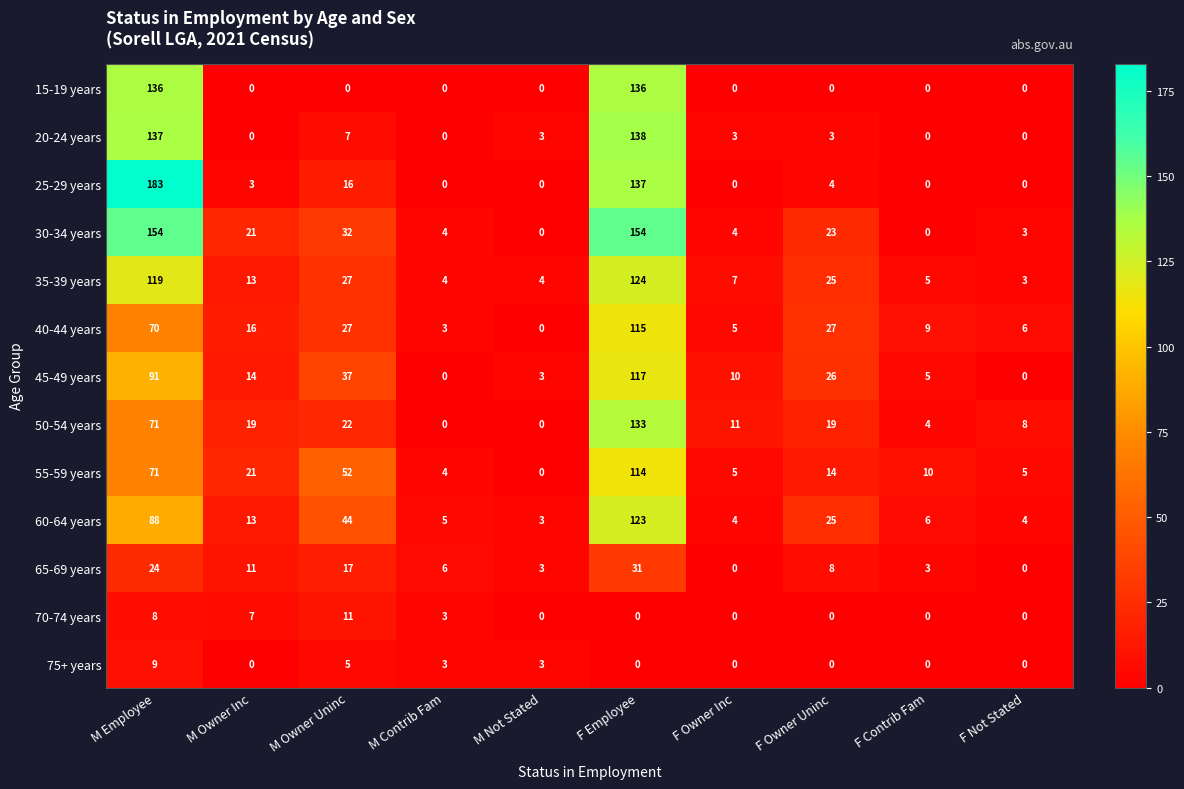

The value of 25-29 years at M Not Stated is 0. True or false?

True